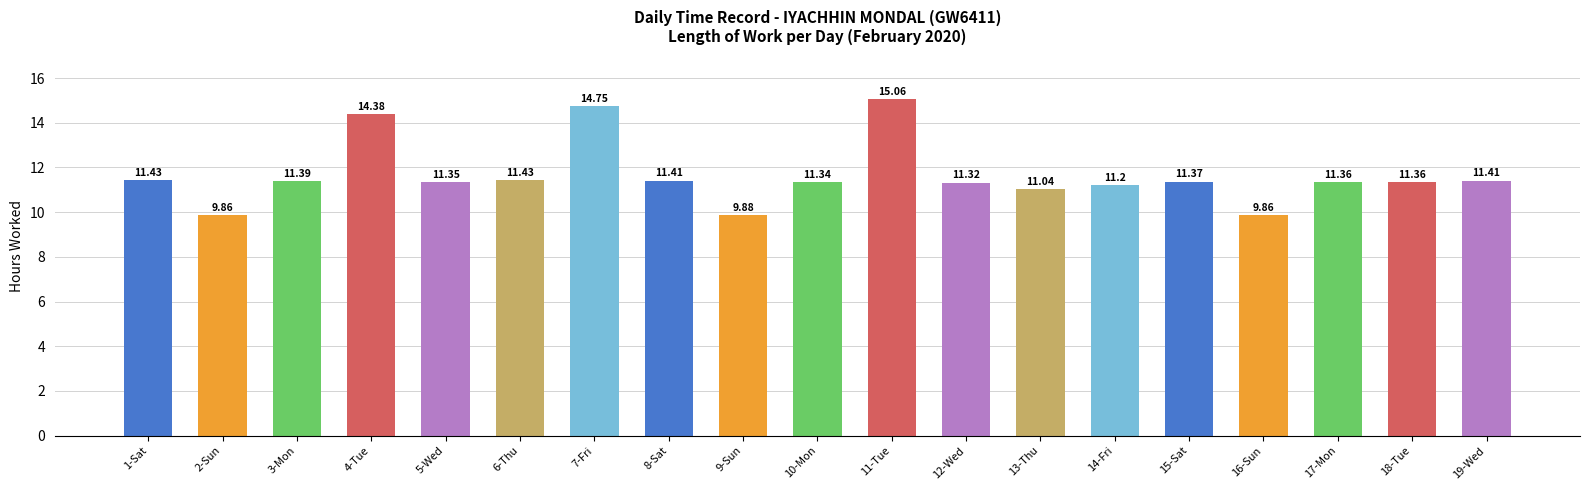

What is the difference between the maximum and minimum values?

5.2